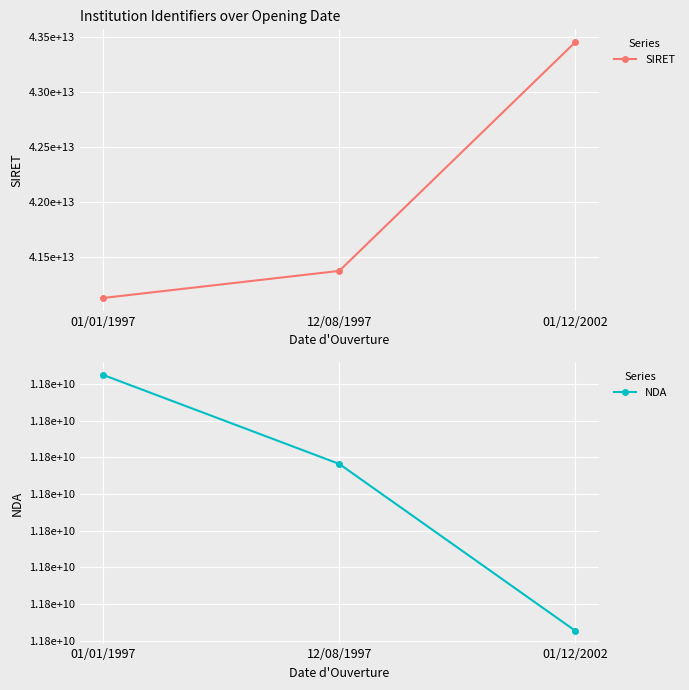

The NDA series shows 11755625175 at 01/01/1997. True or false?

True